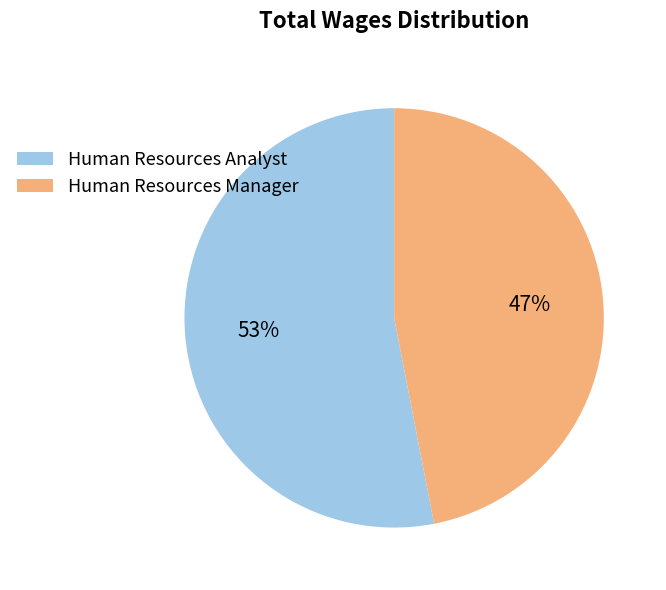

Is there any slice that represents more than half of the pie?

Yes